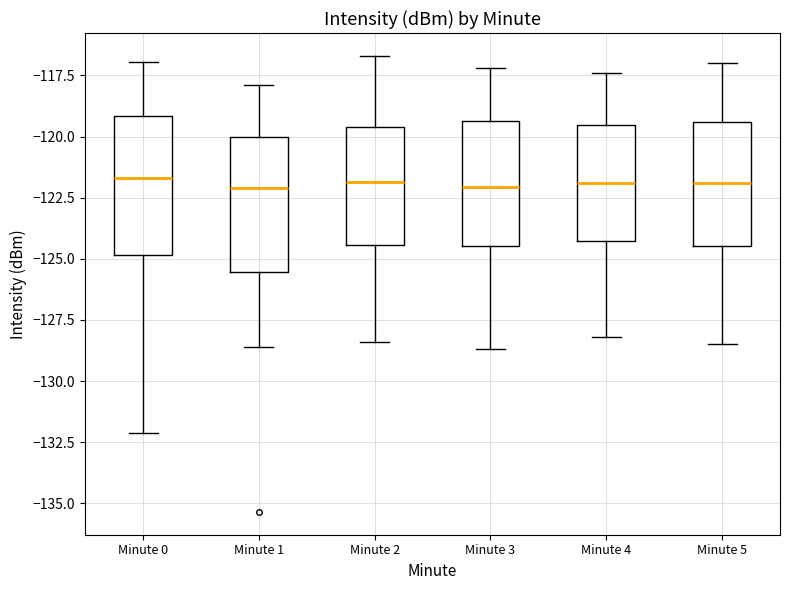

Reading left to right, read every box against the y-axis: the position of its median line, the range the box covers, and the ends of its whiskers. The values are not printed on the chart, so give them approximately, as read against the axis.

Minute 0: median -121.5, box -125.0 to -119.0, whiskers -132.0 to -117.0
Minute 1: median -122.0, box -125.5 to -120.0, whiskers -128.5 to -118.0
Minute 2: median -122.0, box -124.5 to -119.5, whiskers -128.5 to -116.5
Minute 3: median -122.0, box -124.5 to -119.5, whiskers -128.5 to -117.0
Minute 4: median -122.0, box -124.5 to -119.5, whiskers -128.0 to -117.5
Minute 5: median -122.0, box -124.5 to -119.5, whiskers -128.5 to -117.0